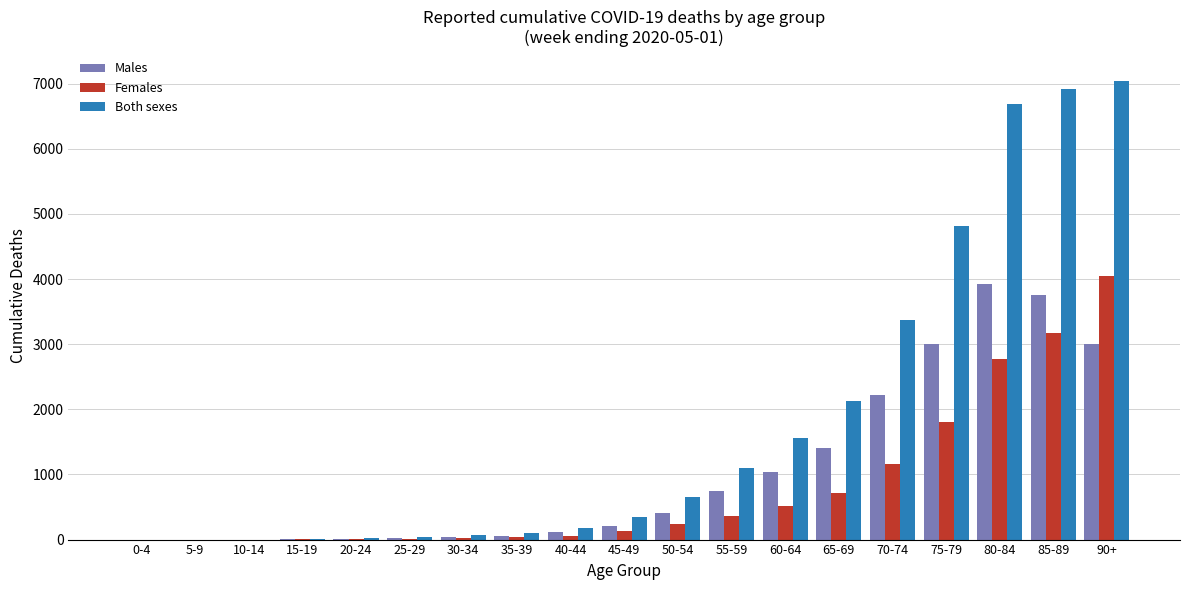

How many series are shown in this chart?

3